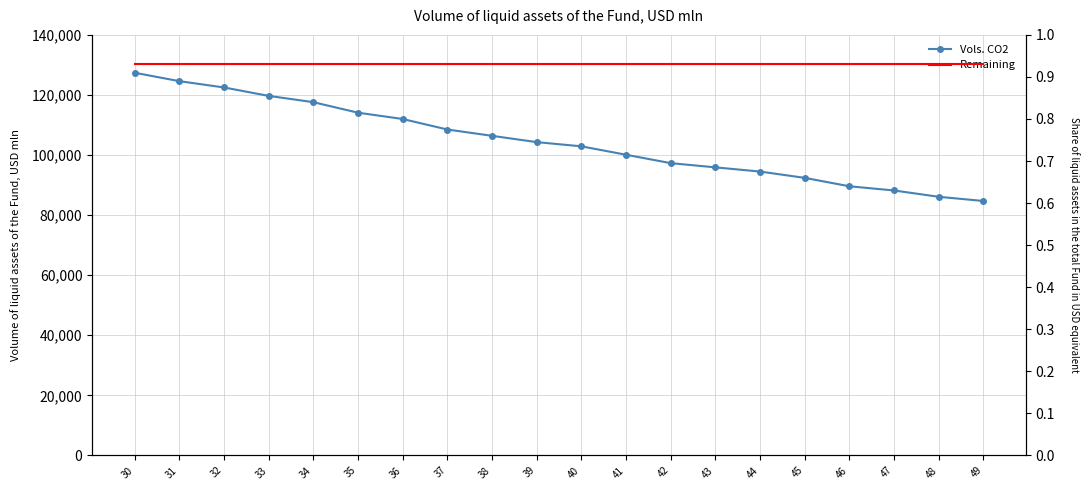

List the series in order of their overall mean, highest first.

Vols. CO2, Remaining